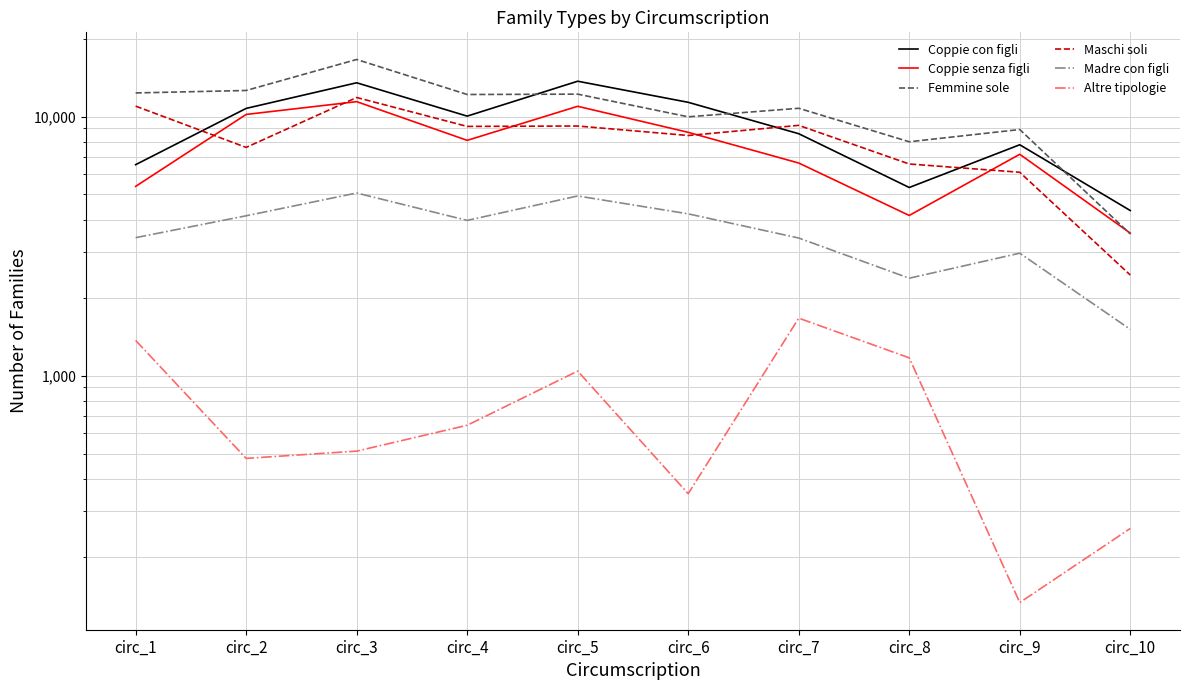

Rank the categories by Madre con figli value from lowest to highest.

circ_10, circ_8, circ_9, circ_7, circ_1, circ_4, circ_2, circ_6, circ_5, circ_3